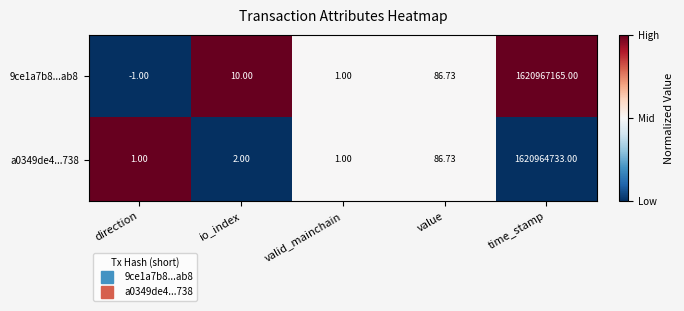

At which category does the chart reach its peak across all series?

time_stamp